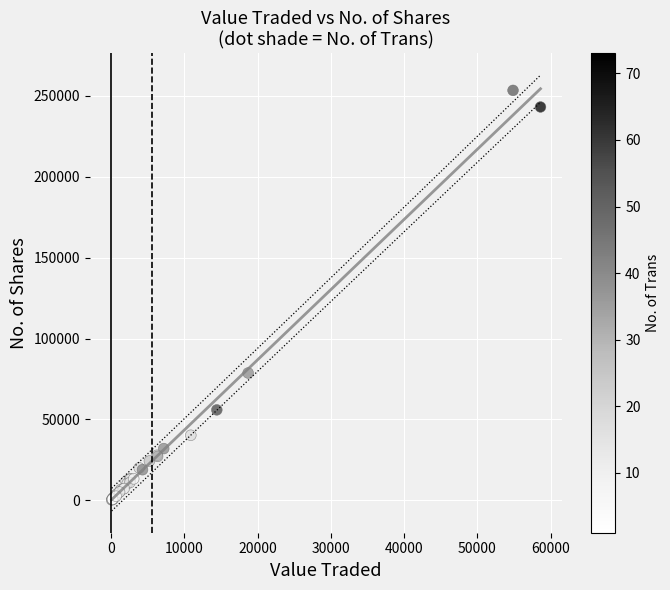

What Y value in the scatter plot is closest to 126793?

78704